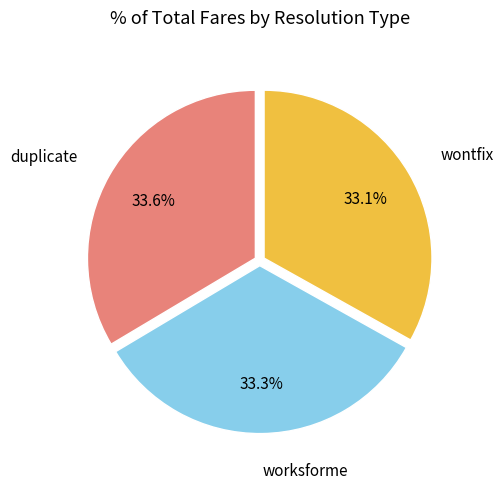

Is there any slice that represents more than half of the pie?

No